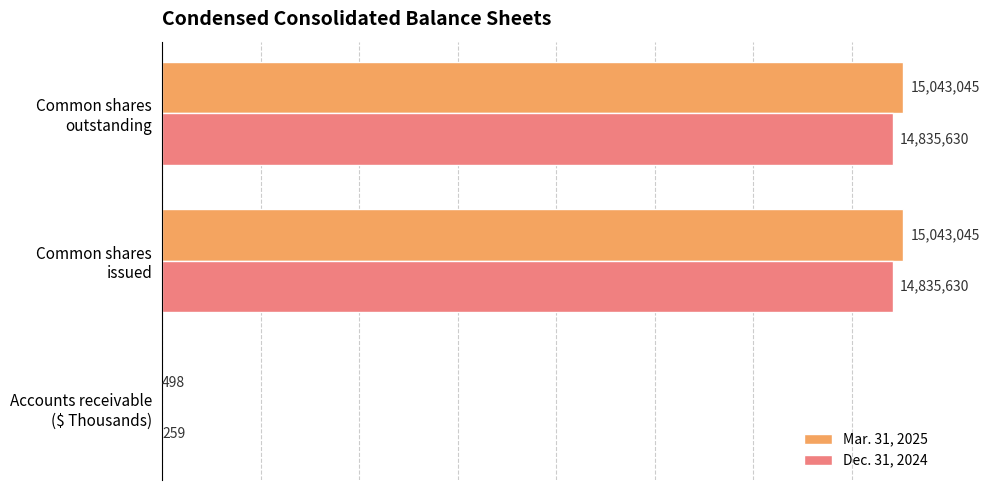

What is the sum of all Mar. 31, 2025 values?

30086588